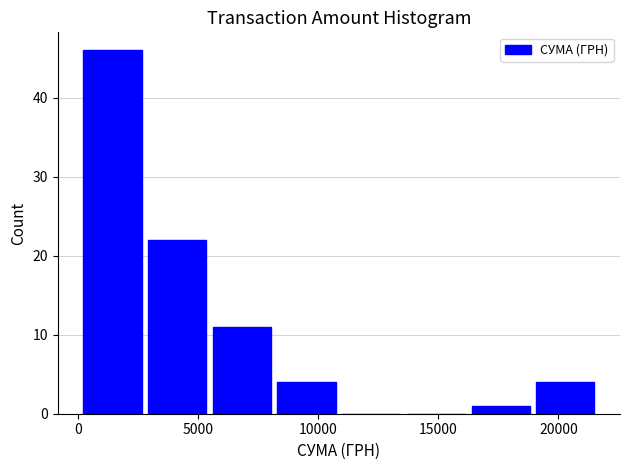

Reading left to right, transcribe this chart: for each bar, give the range it covers on the x-axis and its height. Neither the bar edges nor the heights are printed on the chart, so give them approximately, as read against the axes.

0 to 3000: 46
3000 to 5500: 22
5500 to 8000: 11
8000 to 11000: 4
11000 to 13500: 0
13500 to 16000: 0
16000 to 19000: 1
19000 to 21500: 4